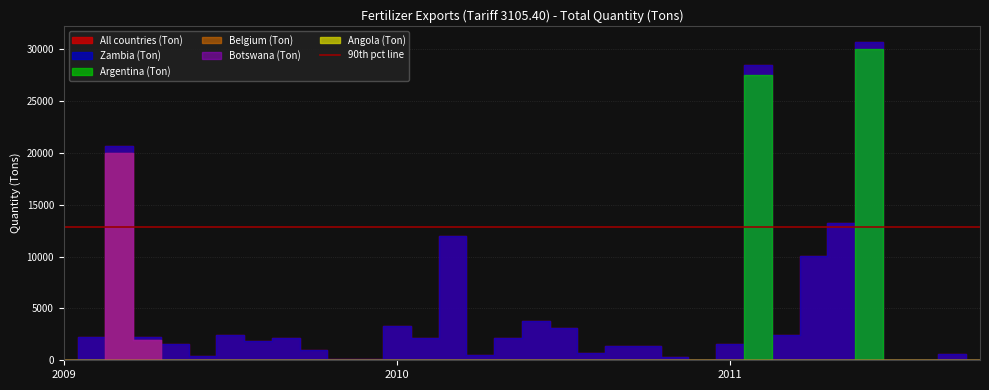

True or false: Angola (Ton) has a value of 0 at 2010-Oct.

True